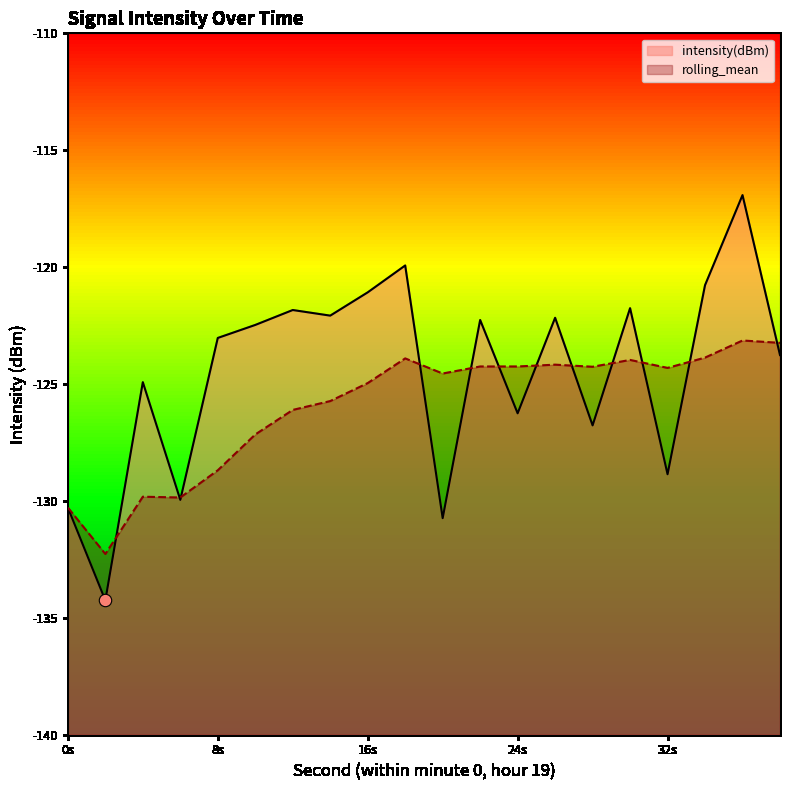

At which category is the sum across all series the highest?

36